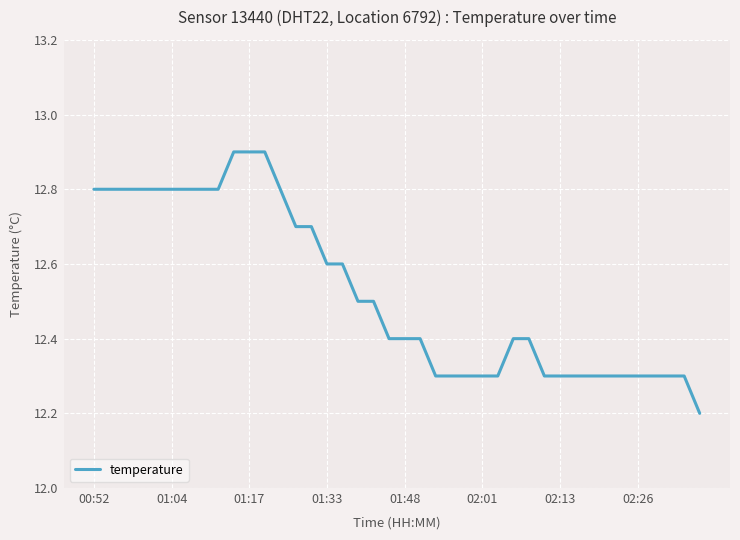

What is the difference between the maximum and minimum values?

0.7